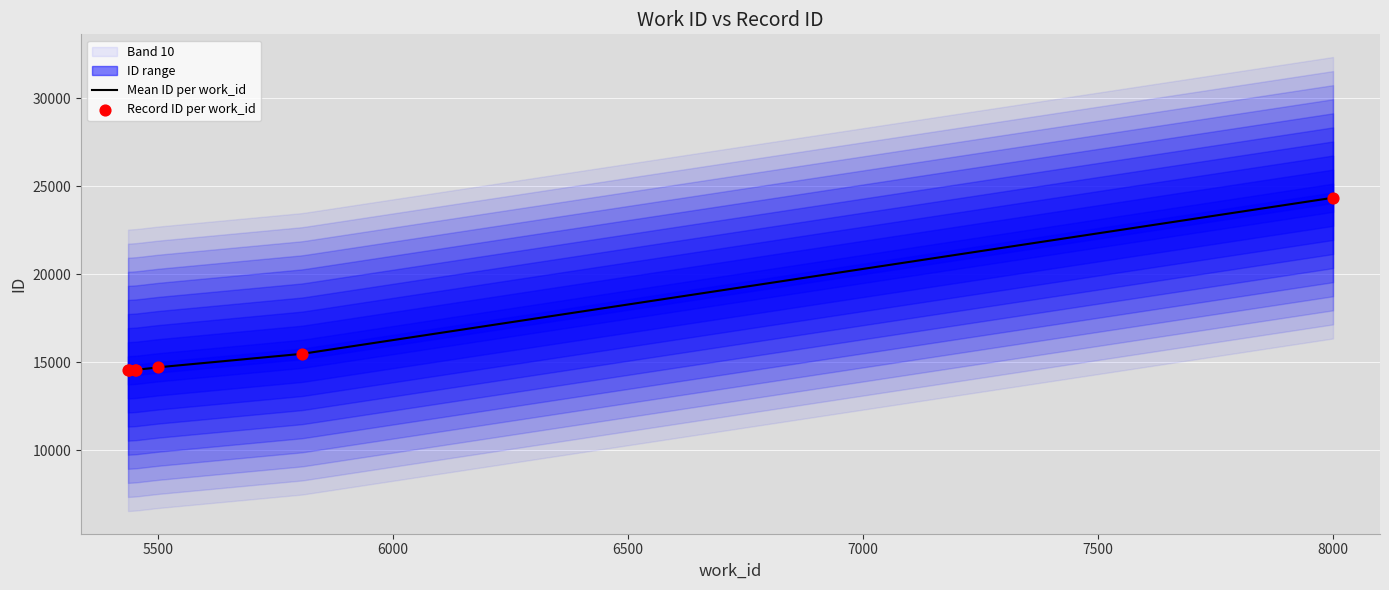

Between 5807 and 5454, which is larger?

5807